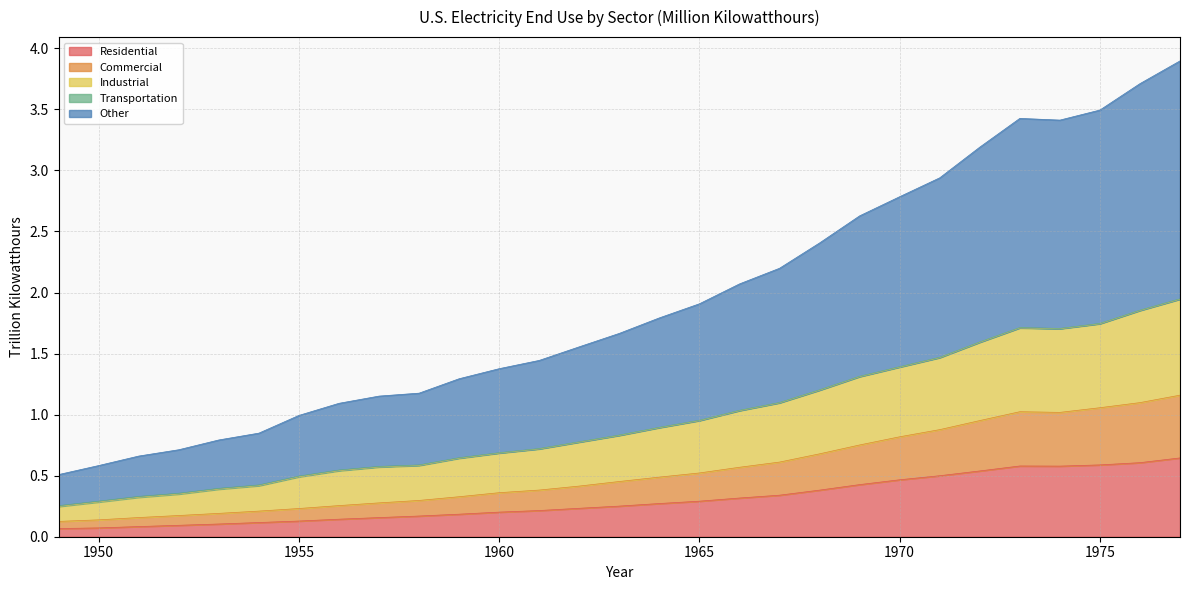

Read the Other value at 1976.

1.9